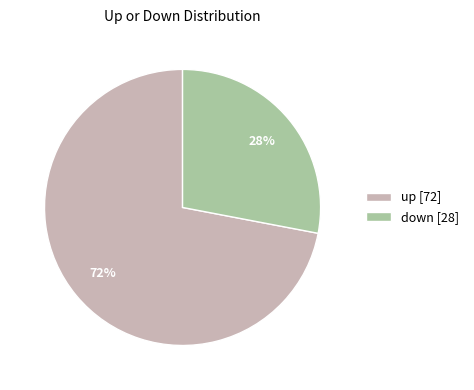

To the nearest percent, what is the average slice percentage?

50%